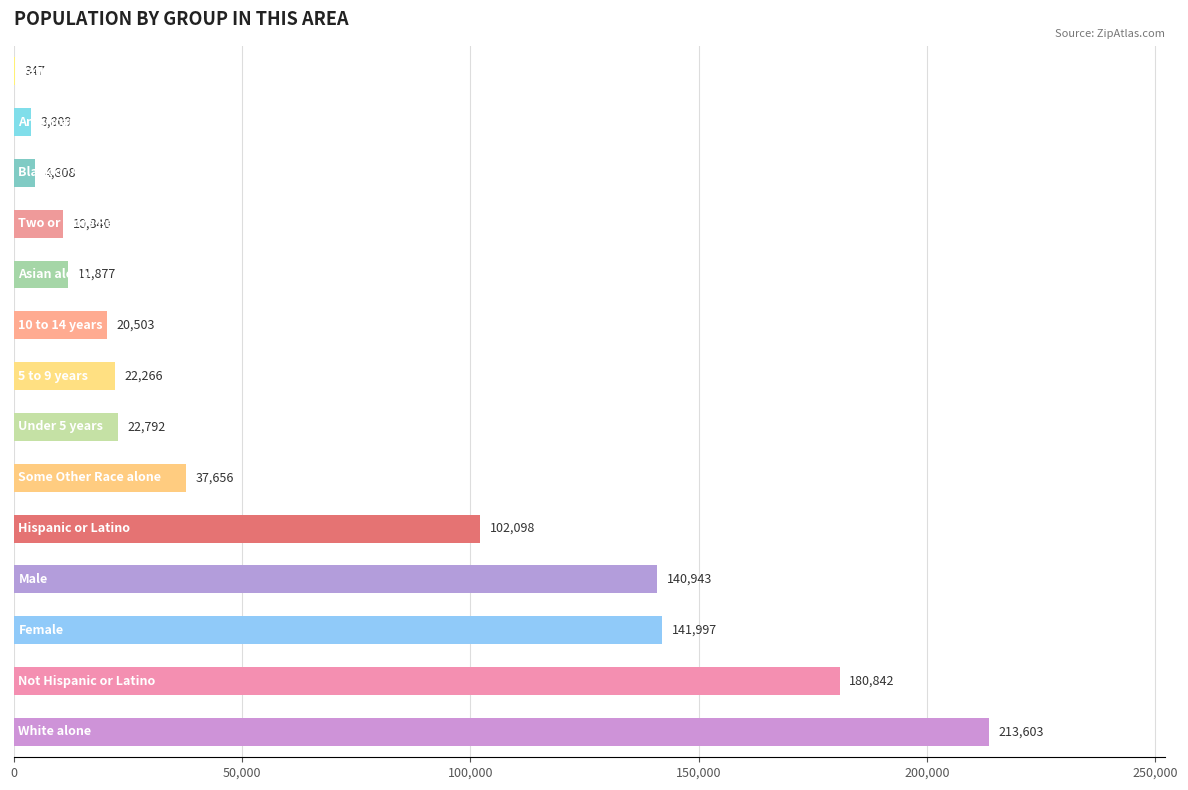

What is the sum of all values?

914381